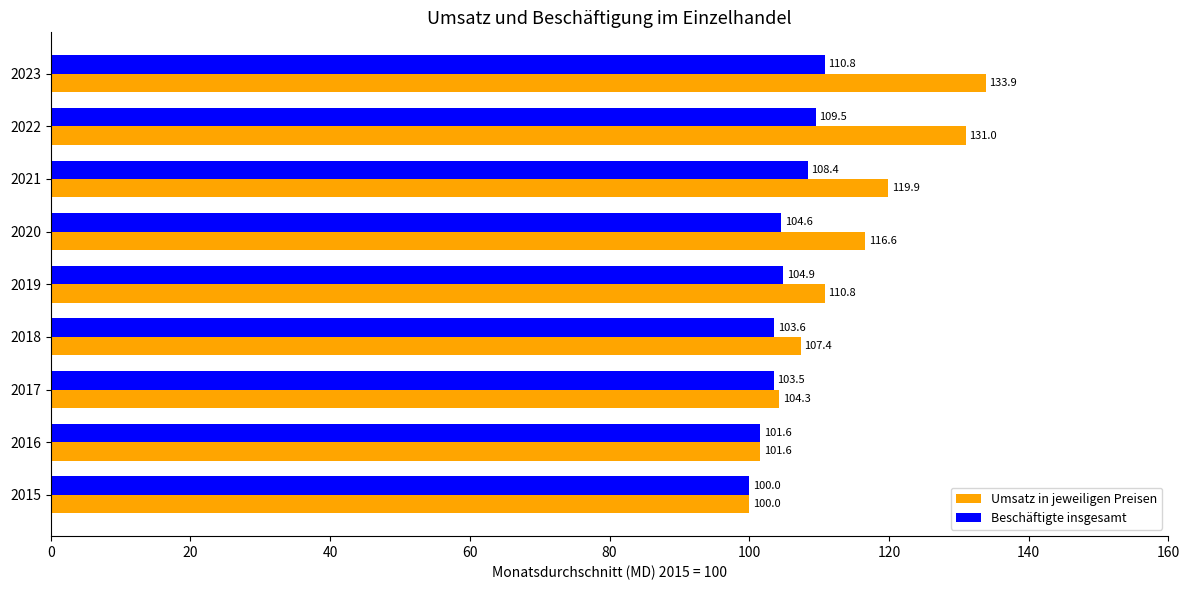

Which category has the highest value in the Beschäftigte insgesamt series?

2023